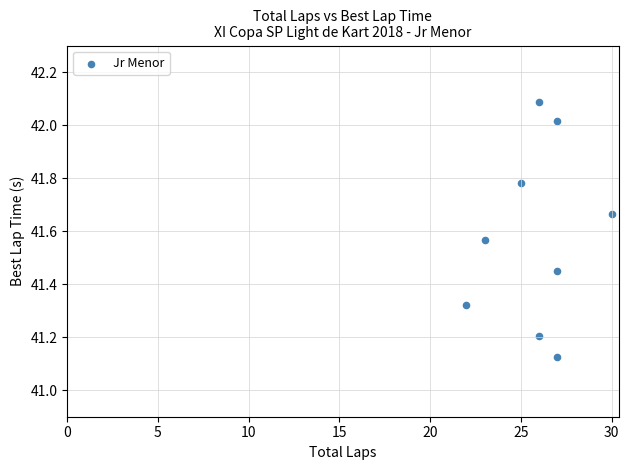

What is the range of X values (max minus min)?

8.0